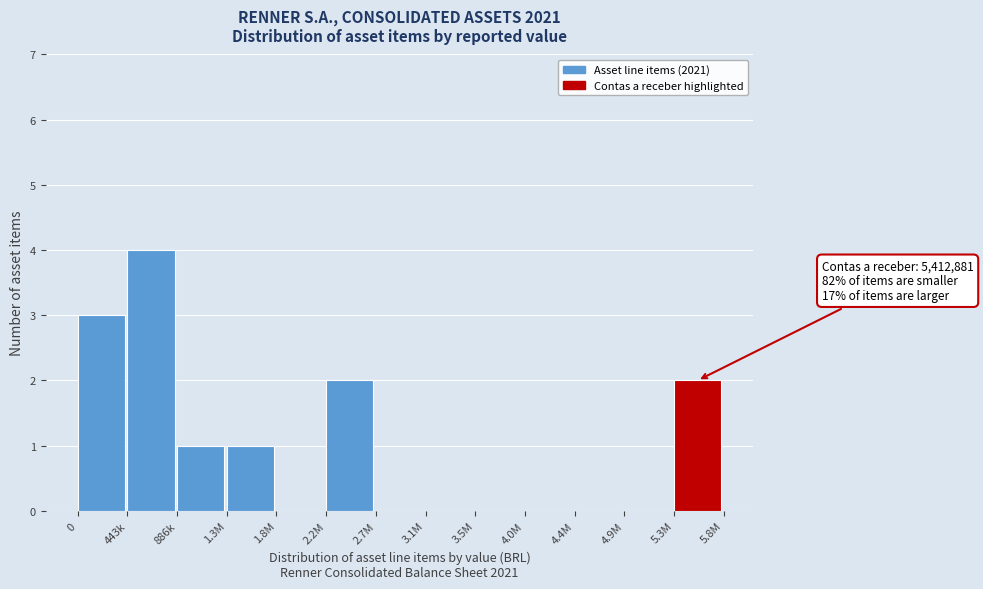

Reading left to right, what are all the values shown in this chart?

0=3	443k=4	886k=1	1.3M=1	1.8M=0	2.2M=2	2.7M=0	3.1M=0	3.5M=0	4.0M=0	4.4M=0	4.9M=0	5.3M=2